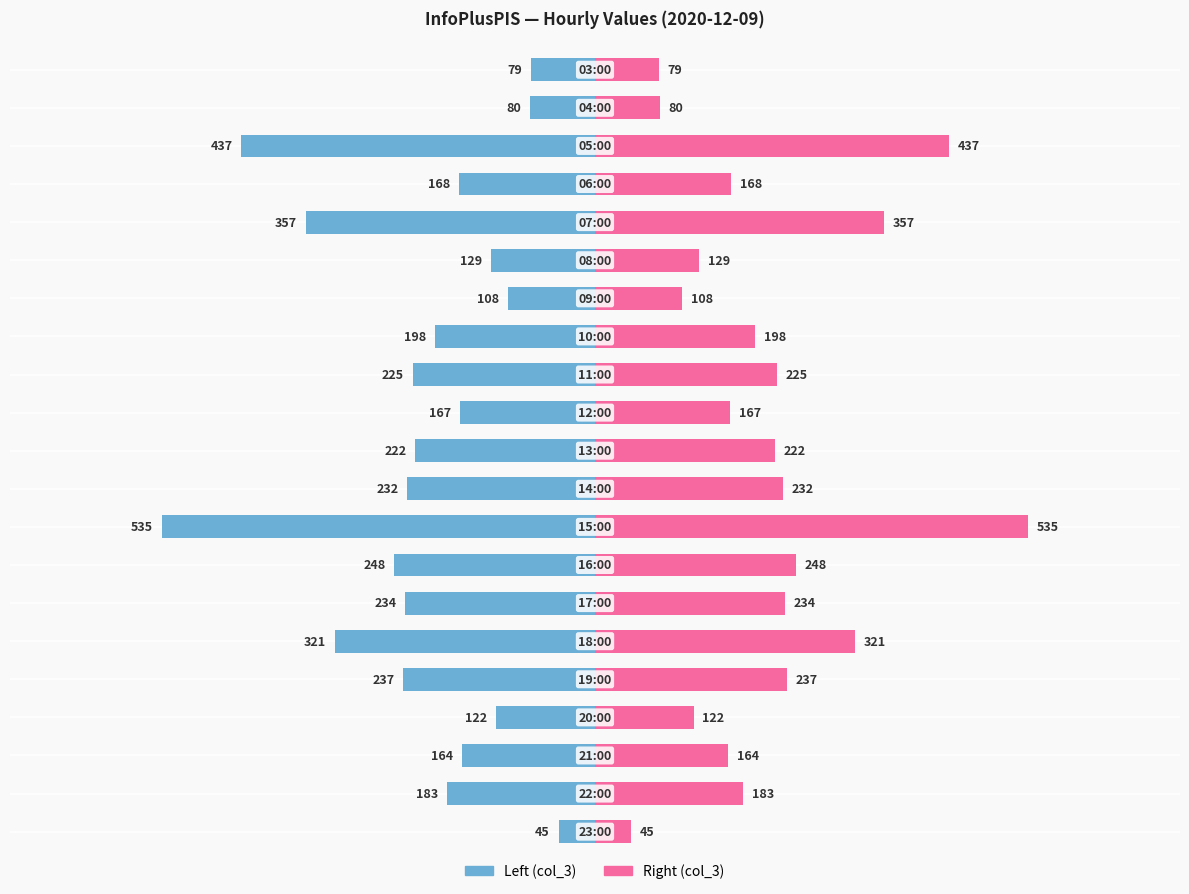

What is the value of the col_3 (right) bar at the 15th from the left?

234